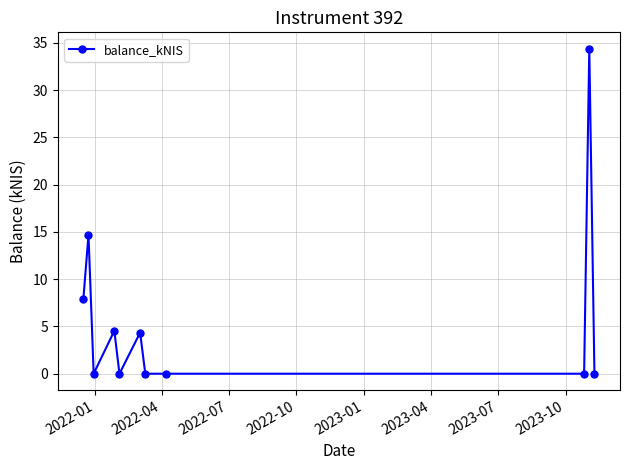

What is the greatest value displayed?

34.4